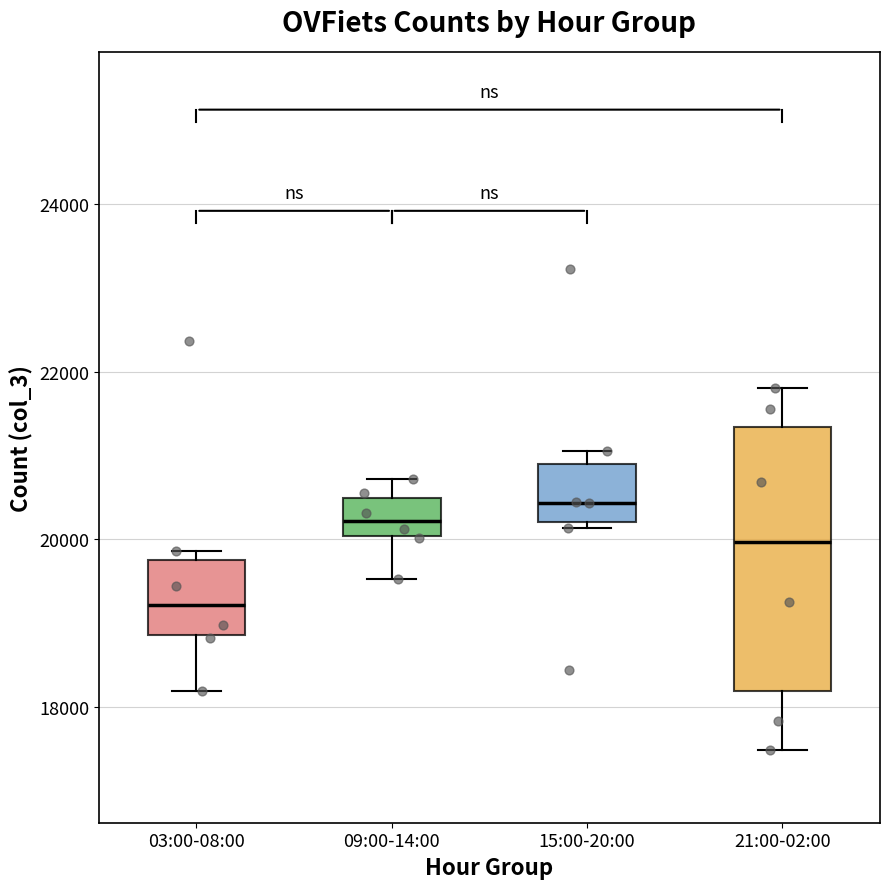

Reading left to right, read every box against the y-axis: the position of its median line, the range the box covers, and the ends of its whiskers. The values are not printed on the chart, so give them approximately, as read against the axis.

03:00-08:00: median 19200, box 18800 to 19800, whiskers 18200 to 19800 (just above the box's upper edge)
09:00-14:00: median 20200, box 20000 to 20400, whiskers 19600 to 20800
15:00-20:00: median 20400, box 20200 to 21000, whiskers 20200 (just below the box's lower edge) to 21000 (just above the box's upper edge)
21:00-02:00: median 20000, box 18200 to 21400, whiskers 17400 to 21800